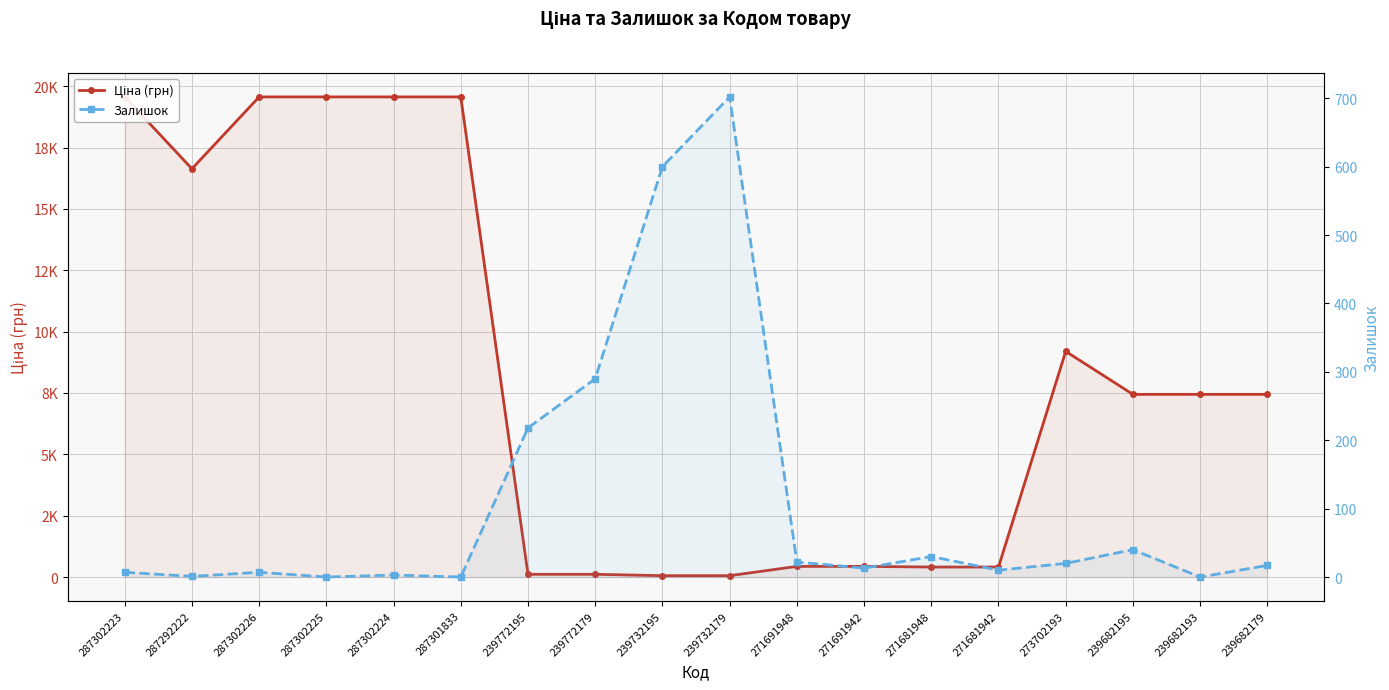

Where is the first local minimum for Ціна (грн)?

287292222